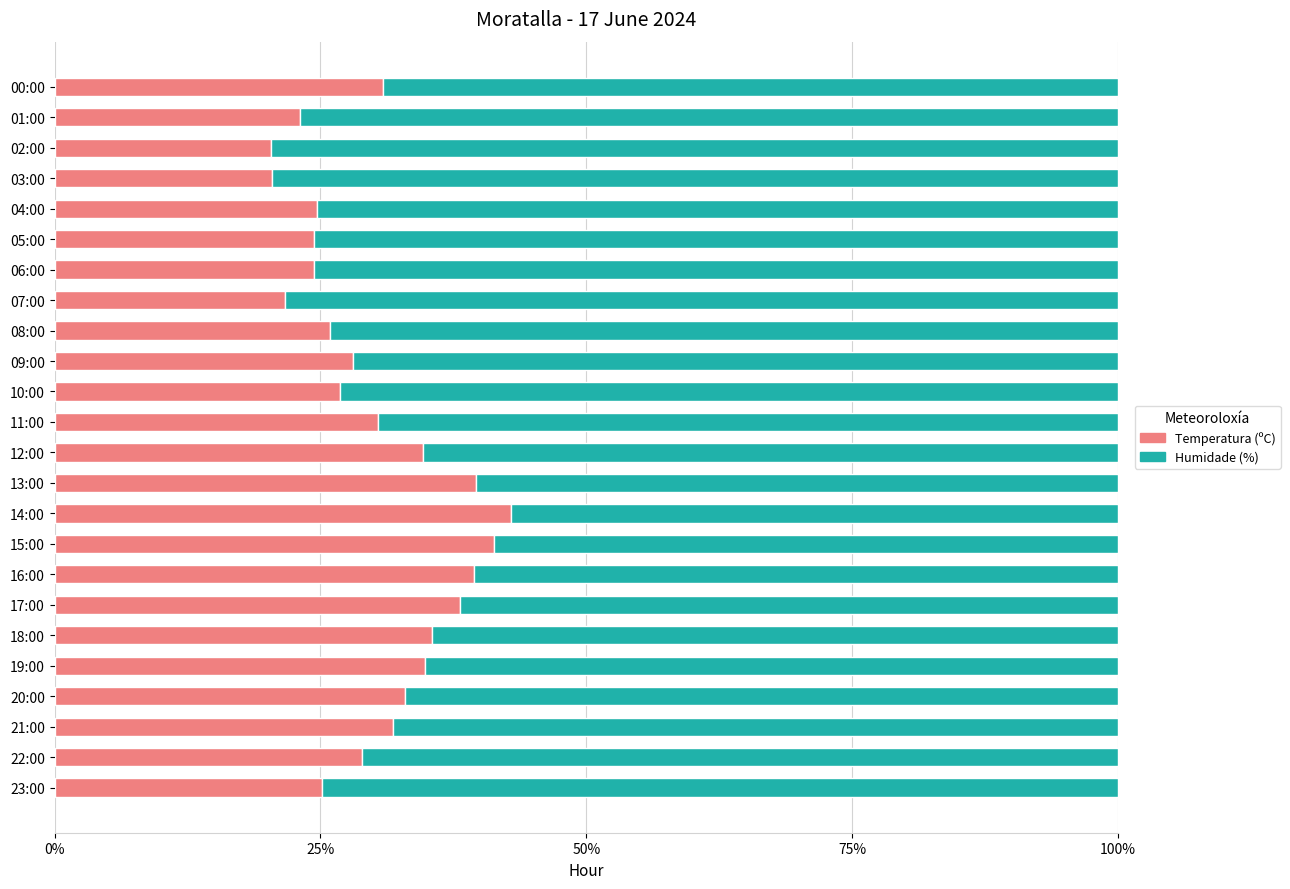

True or false: Temperatura (ºC) has a value of 8.9 at 14:00.

False